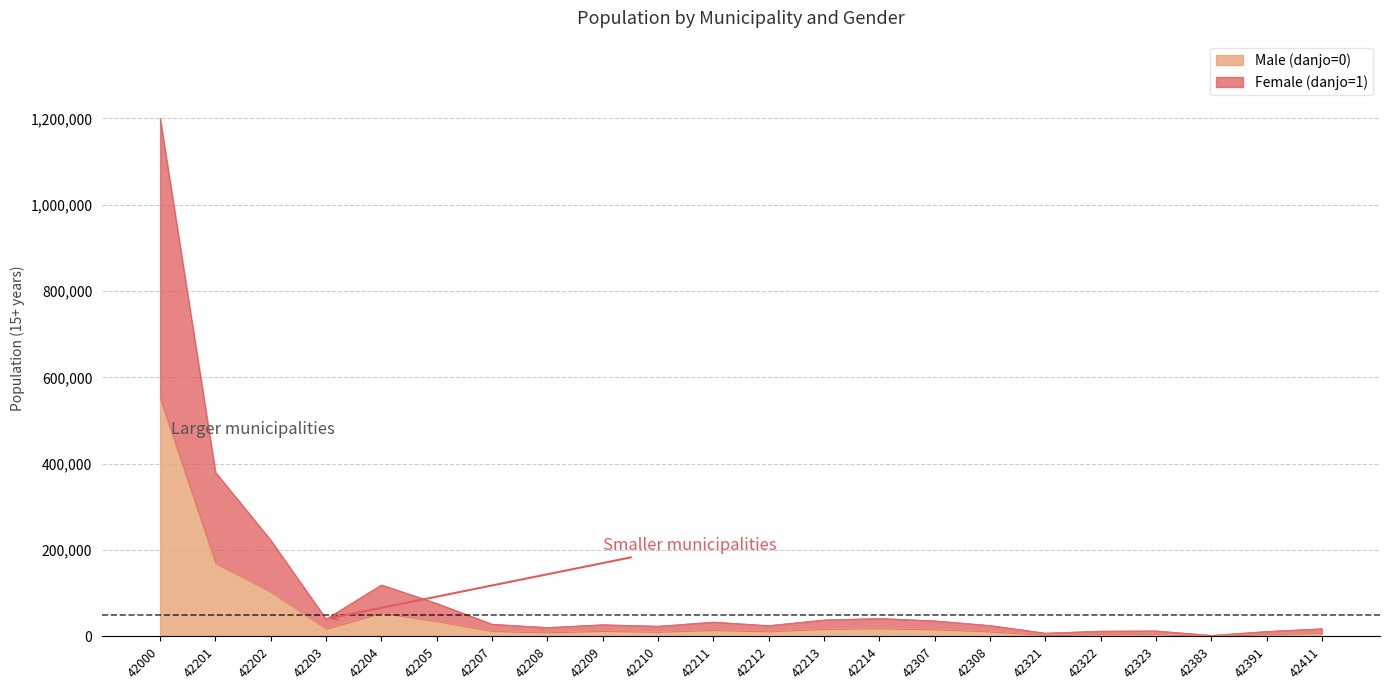

Which series has the largest total across all categories?

Female (danjo=1)